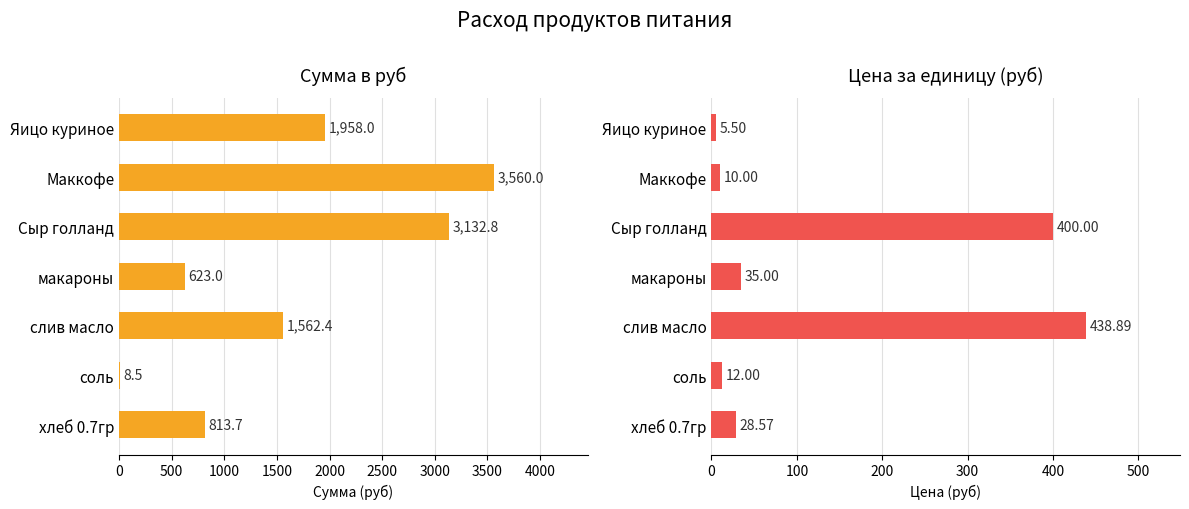

What is the difference between the maximum and minimum values in the Цена series?

433.4